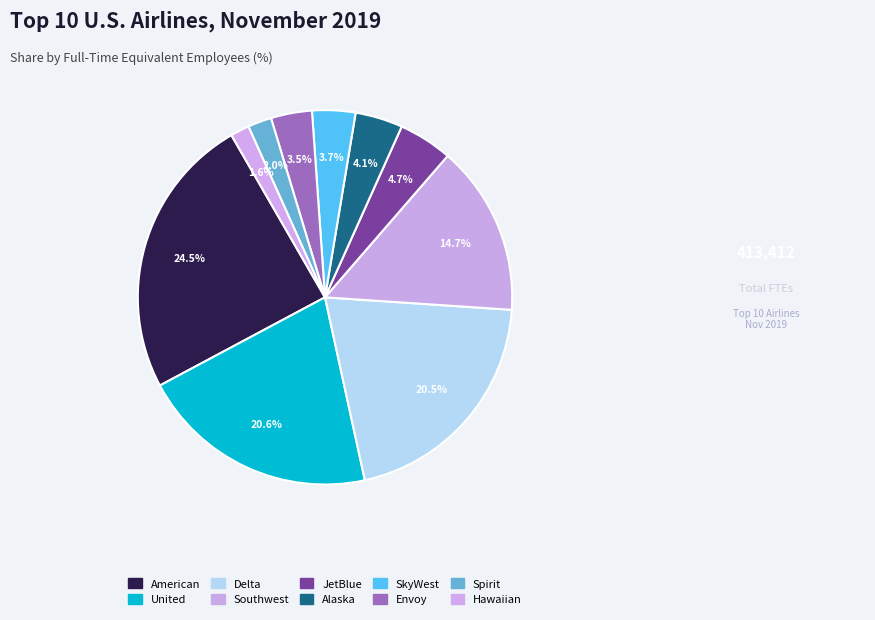

What is the largest slice in the pie chart?

American